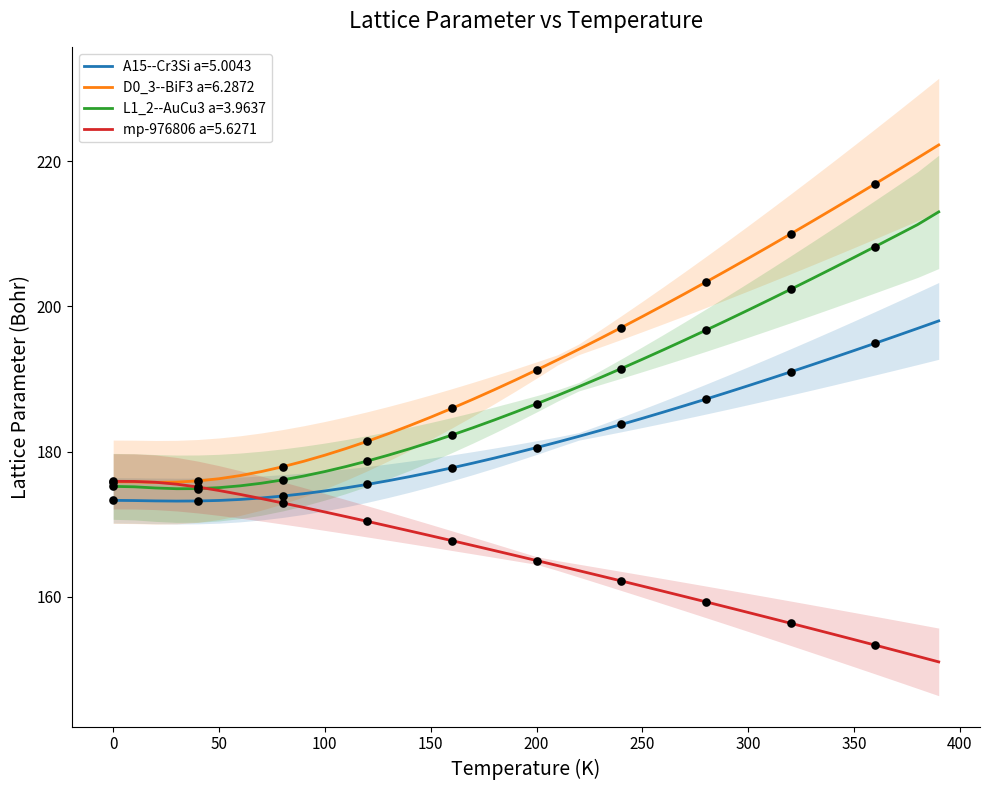

What is the sum of all D0_3--BiF3 a=6.2872 values?

7732.6